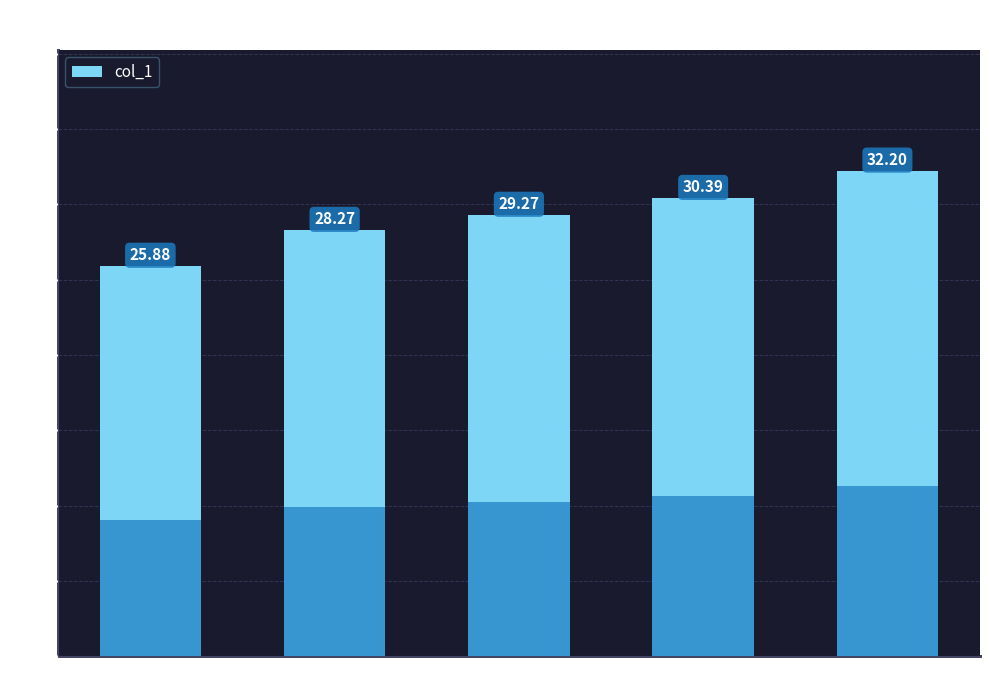

Reading right to left, transcribe all the data shown in this chart.

2035年=32.2	2030年=30.4	2025年=29.3	2020年=28.3	2015年=25.9